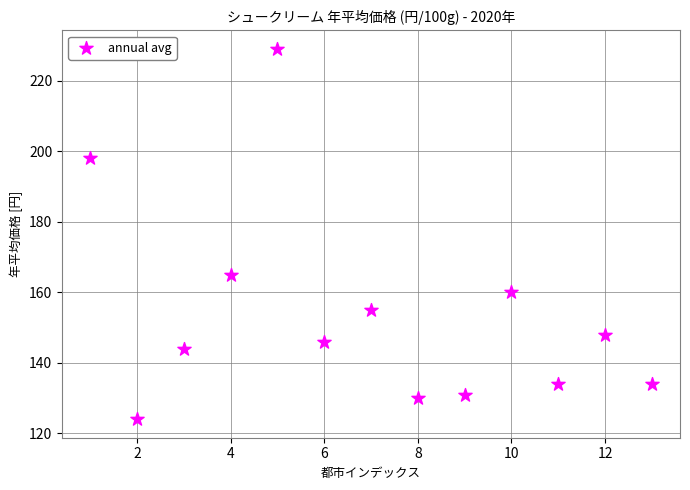

What is the range of X values (max minus min)?

12